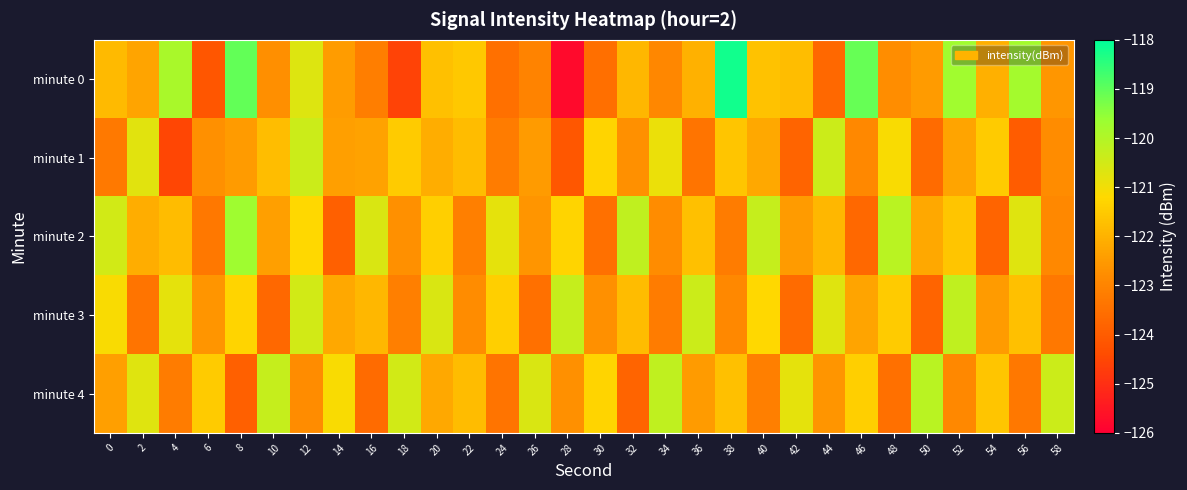

Rank the series at 8 from lowest to highest value.

minute 4, minute 1, minute 3, minute 2, minute 0